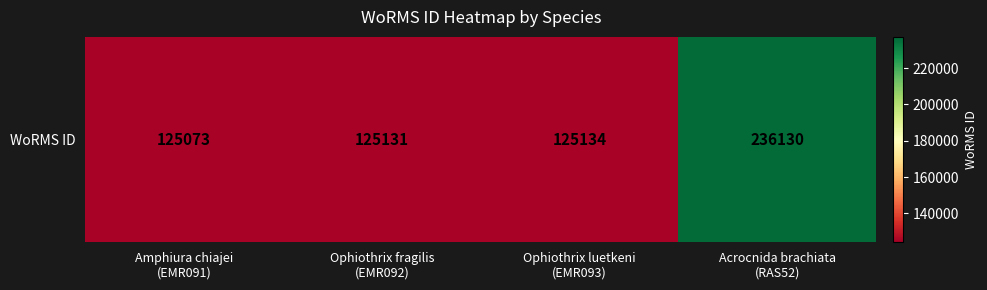

Reading left to right, list all the values displayed in this chart.

Amphiura chiajei
(EMR091)=125073	Ophiothrix fragilis
(EMR092)=125131	Ophiothrix luetkeni
(EMR093)=125134	Acrocnida brachiata
(RAS52)=236130